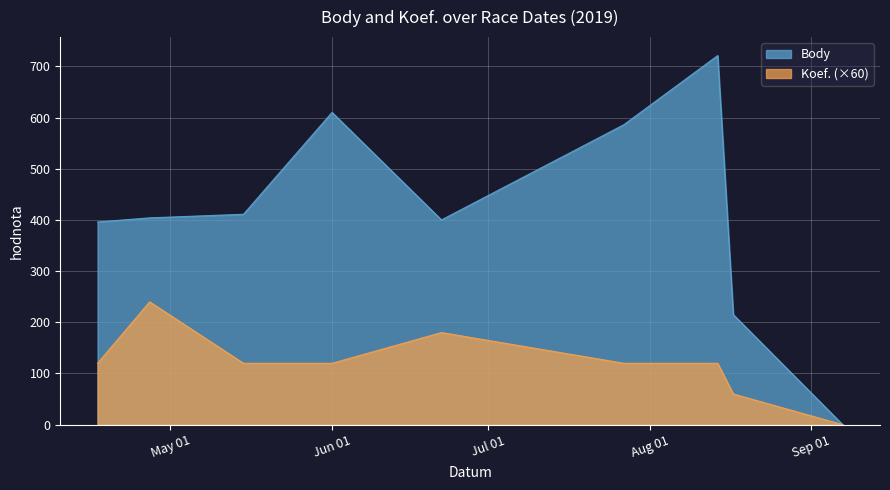

What is the maximum value shown in the chart?

721